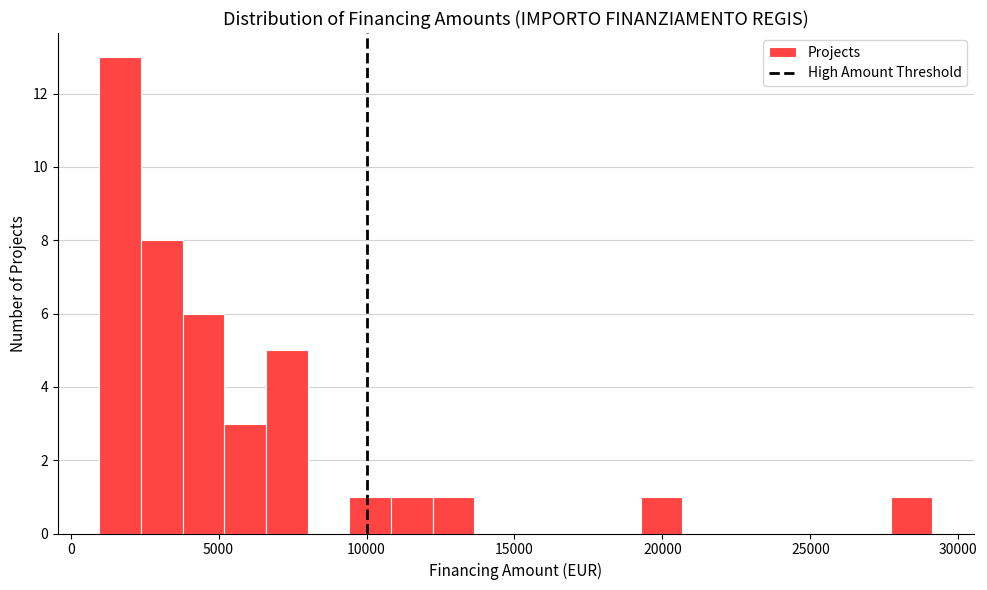

Read against the x-axis, roughly where is the centre of the tallest bar?

1500